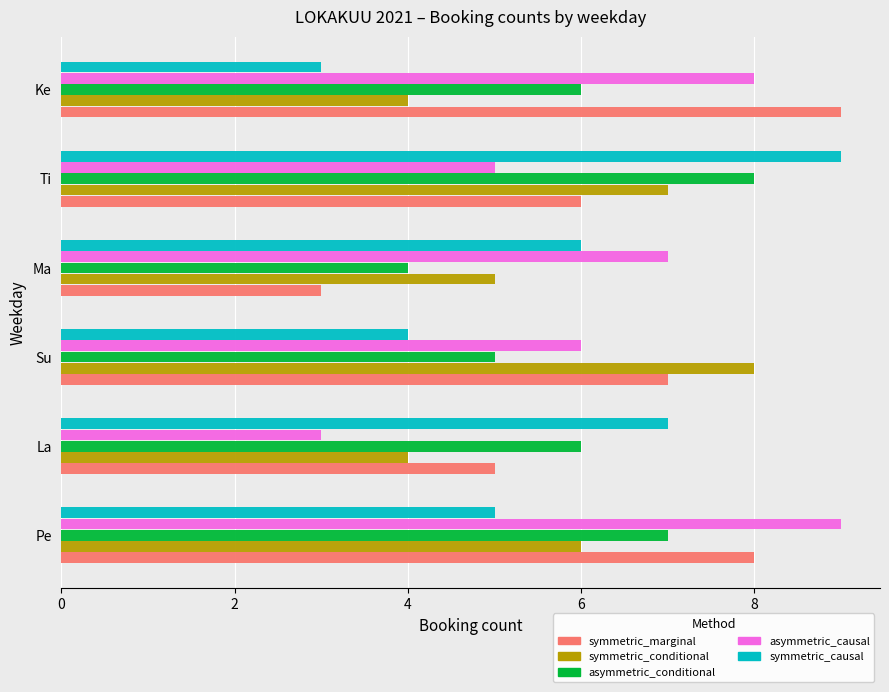

What is the maximum value shown in the chart?

9